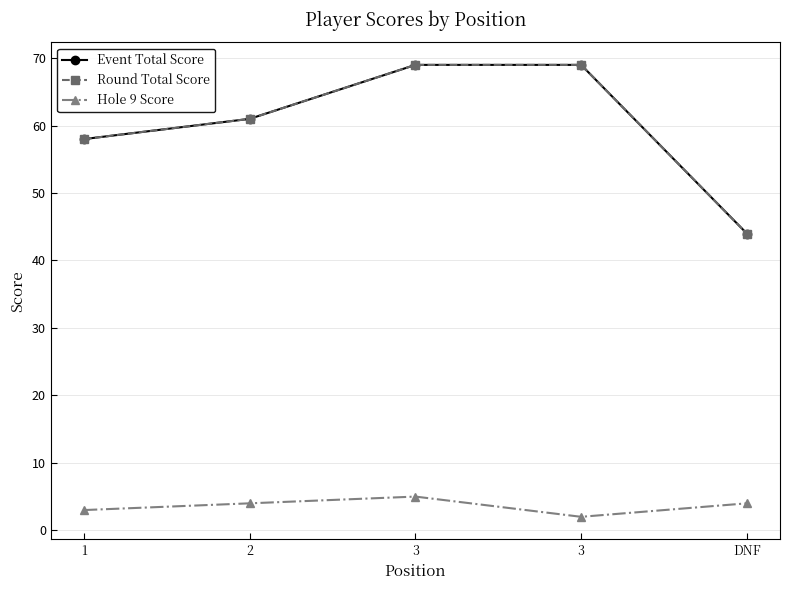

Is it true that Hole 9 Score equals 3 at 1?

True